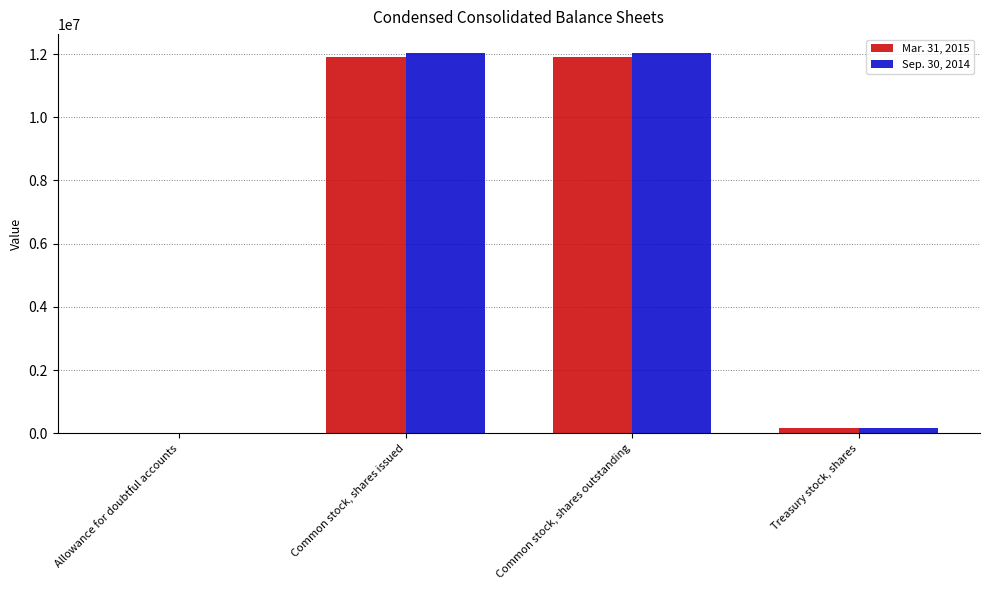

Reading right to left, list all the values displayed in this chart.

Mar. 31, 2015: Treasury stock, shares=171416	Common stock, shares outstanding=11911743	Common stock, shares issued=11911743	Allowance for doubtful accounts=1881
Sep. 30, 2014: Treasury stock, shares=171416	Common stock, shares outstanding=12031243	Common stock, shares issued=12031243	Allowance for doubtful accounts=1577